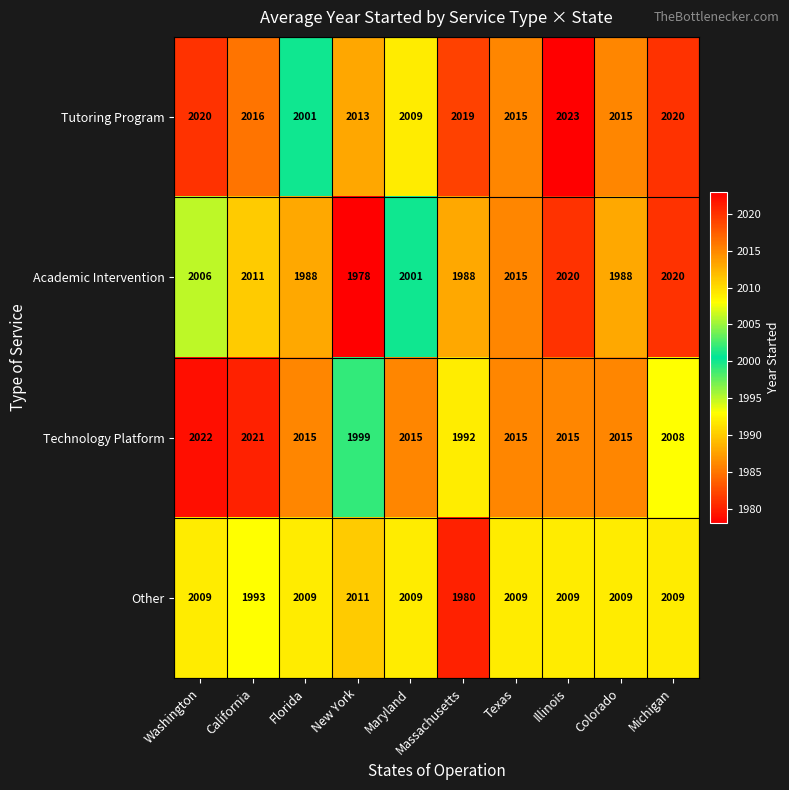

What is the sum of all Academic Intervention values?

20015